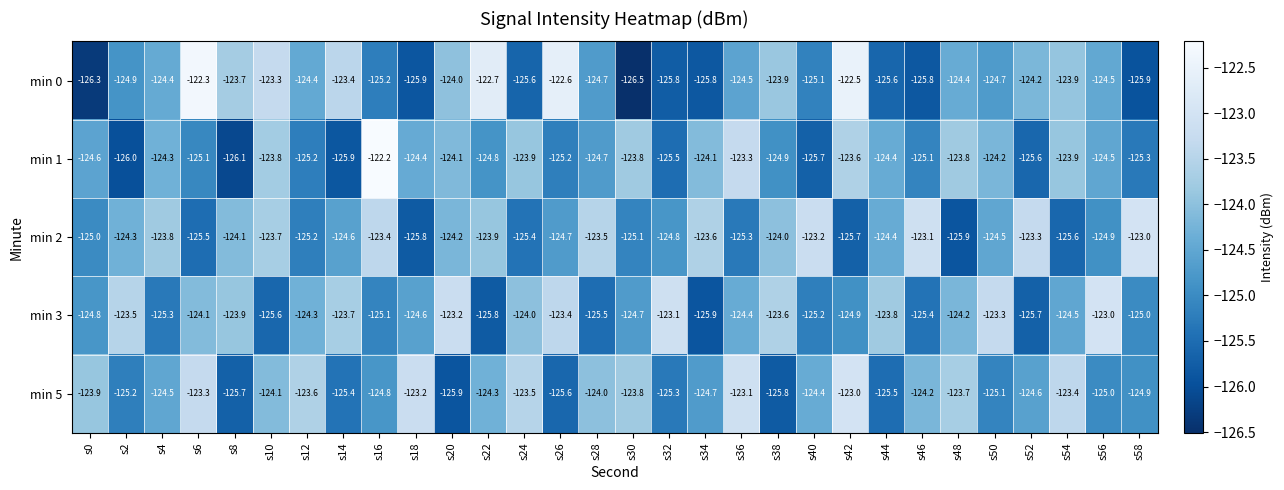

At s16, list the series in order from smallest to largest.

min 0, min 3, min 5, min 2, min 1